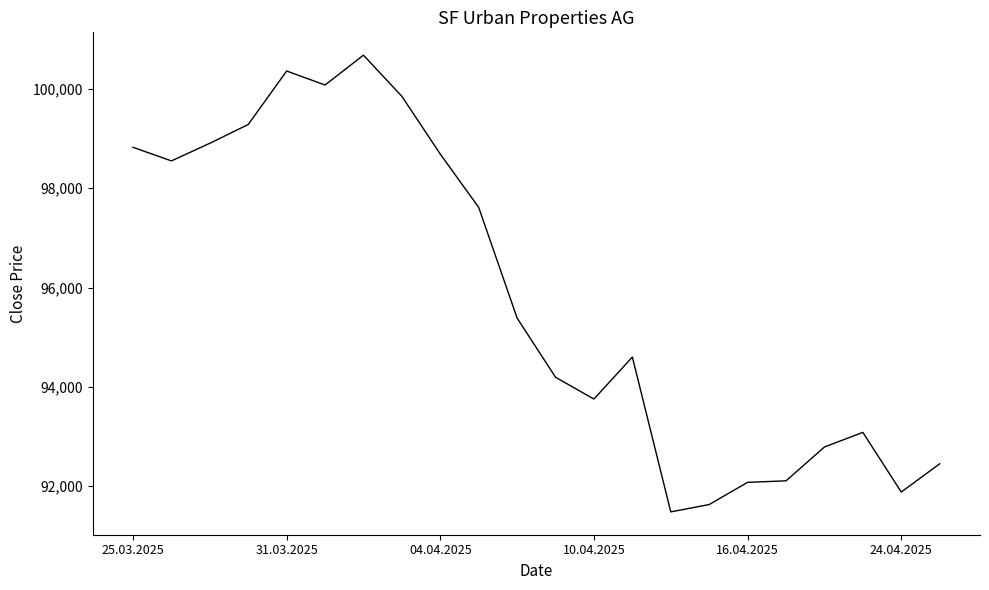

What is the difference between the maximum and minimum values?

9196